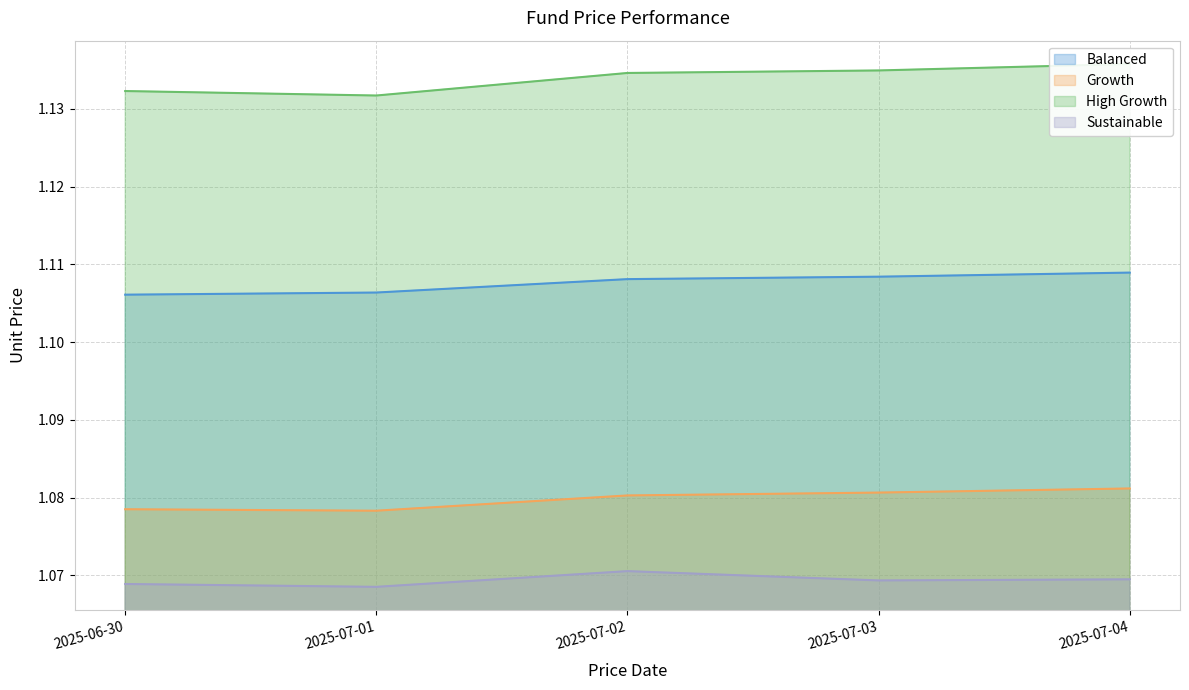

Where is the first local minimum for High Growth?

2025-07-01